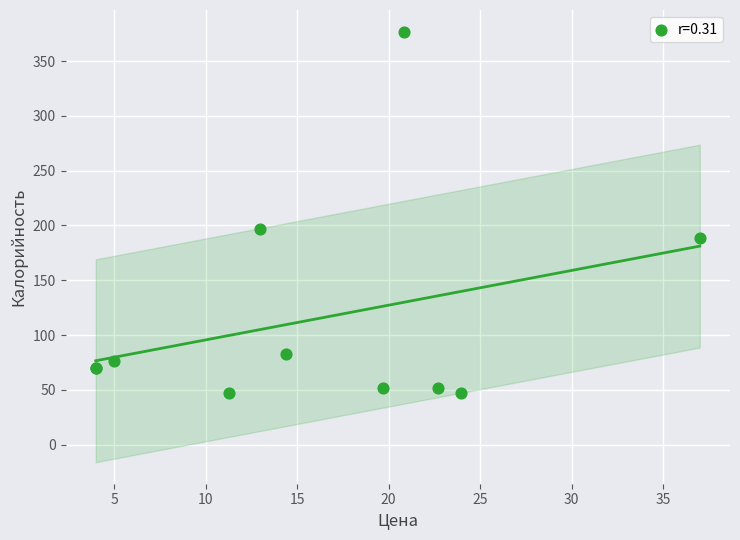

What Y value in the scatter plot is closest to 212?

197.0